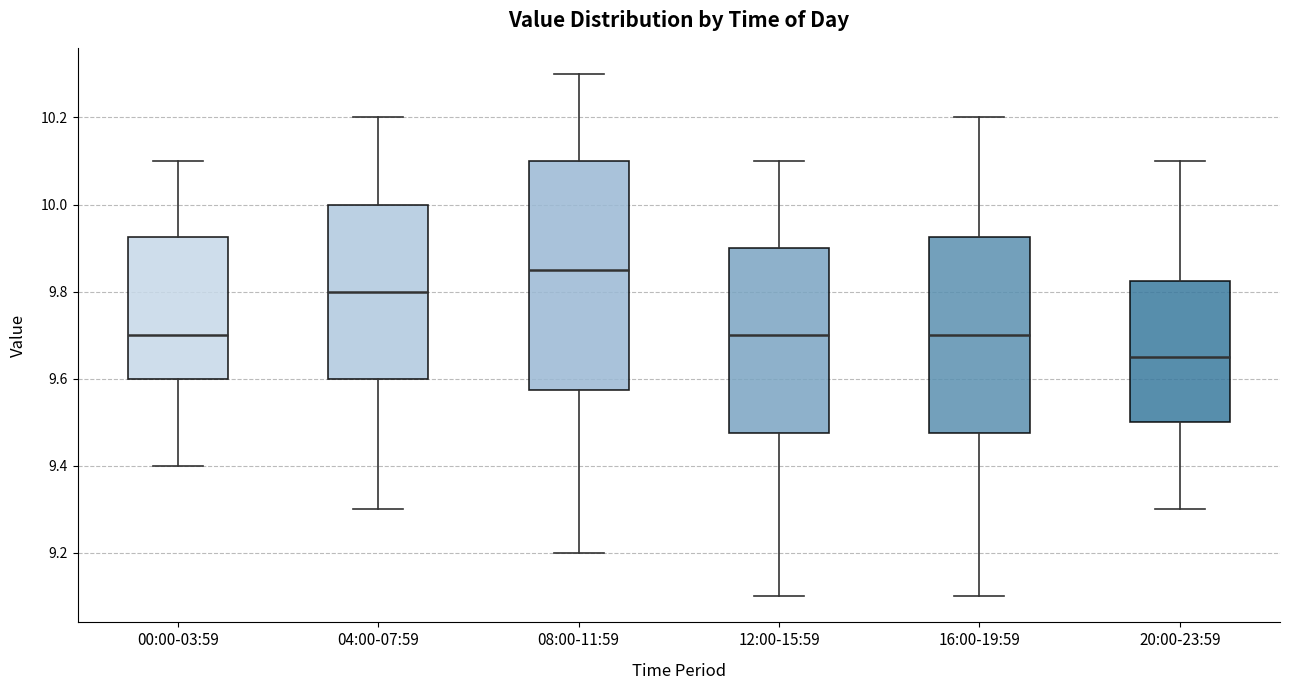

Where is the lower edge of the box for 00:00-03:59 on the y-axis? The values are not printed on the chart, so give them approximately, as read against the axis.

9.60